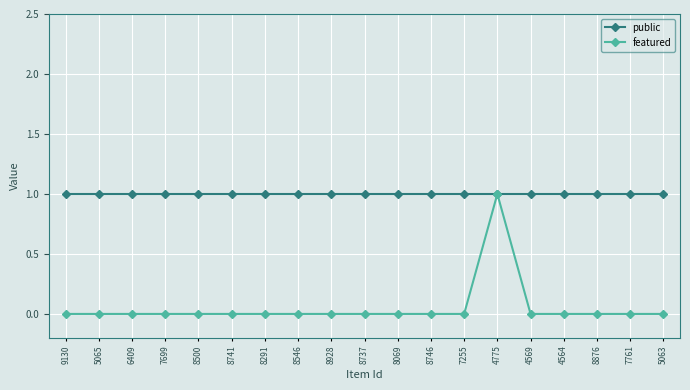

What is the approximate value of public at 6409?

1